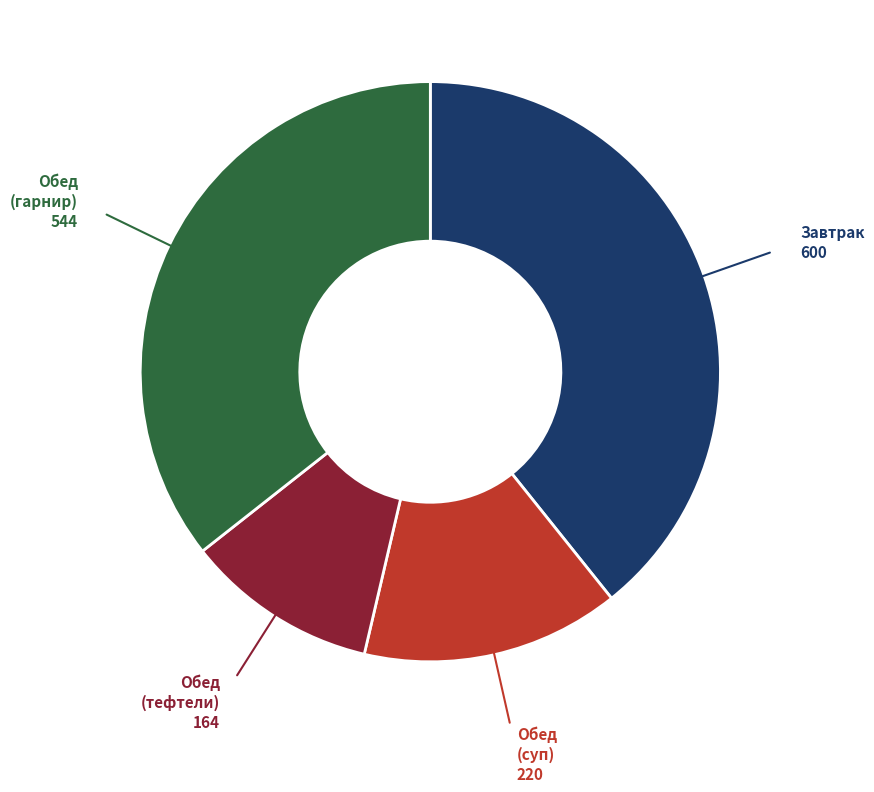

Is Обед (суп) the majority of the pie?

No